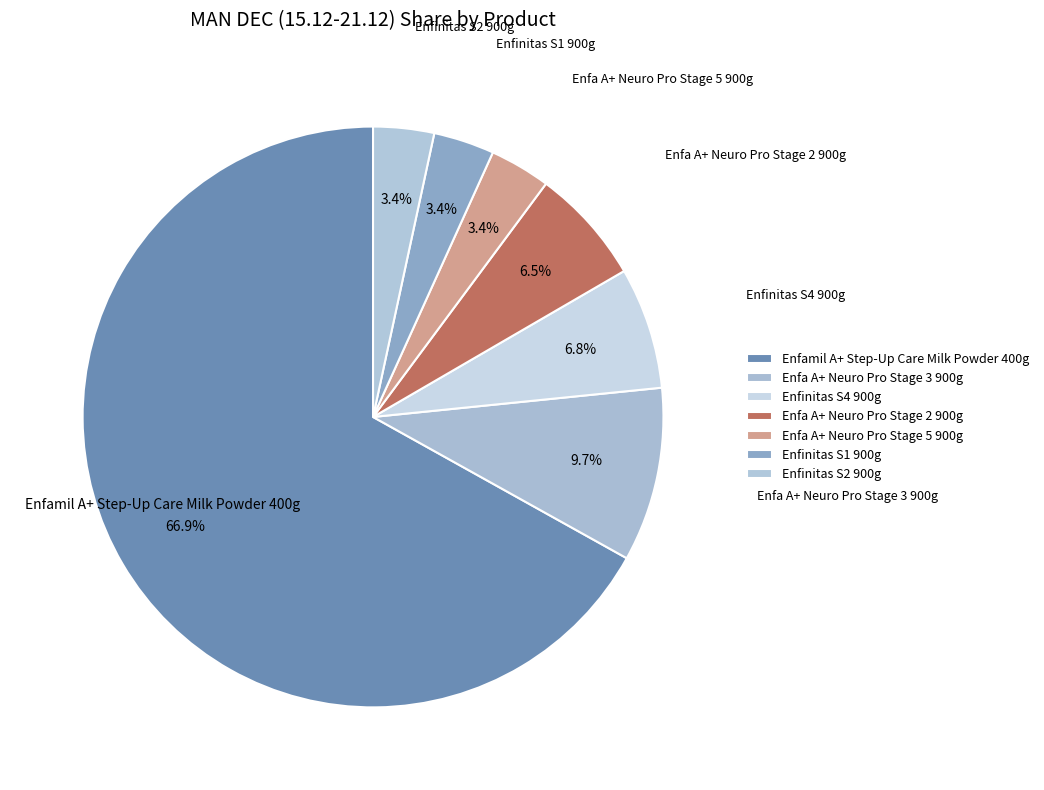

Combined, what portion of the pie is Enfa A+ Neuro Pro Stage 5 900g and Enfamil A+ Step-Up Care Milk Powder 400g?

70.3%